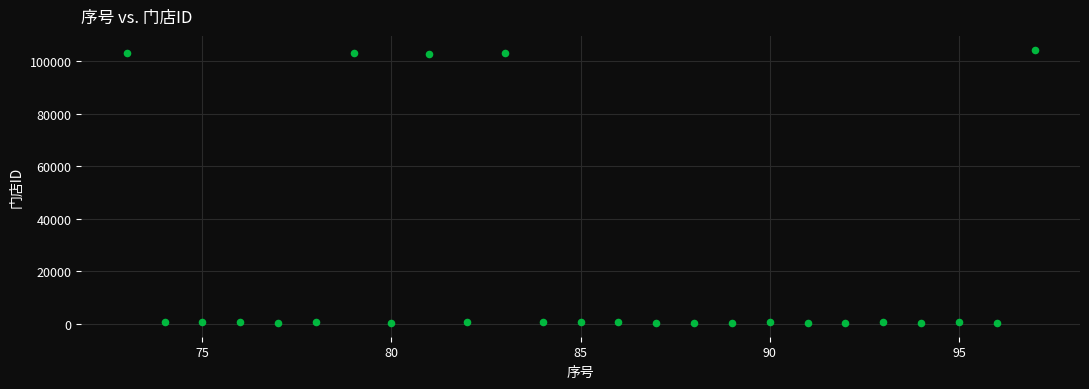

What is the range of X values (max minus min)?

24